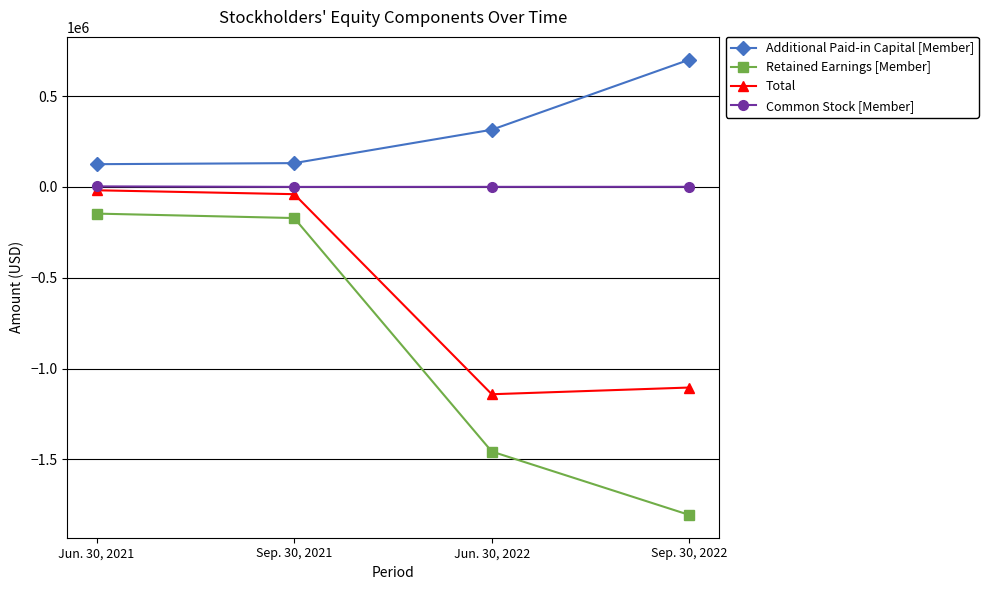

The value of Retained Earnings [Member] at Jun. 30, 2022 is -2597576. True or false?

False